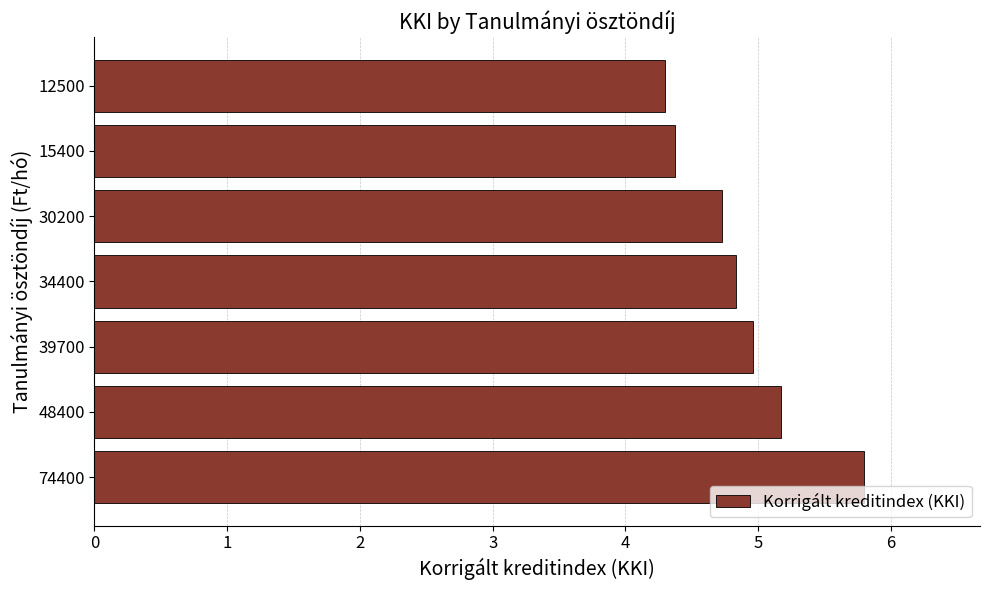

Rank the categories by value from highest to lowest.

74400, 48400, 39700, 34400, 30200, 15400, 12500